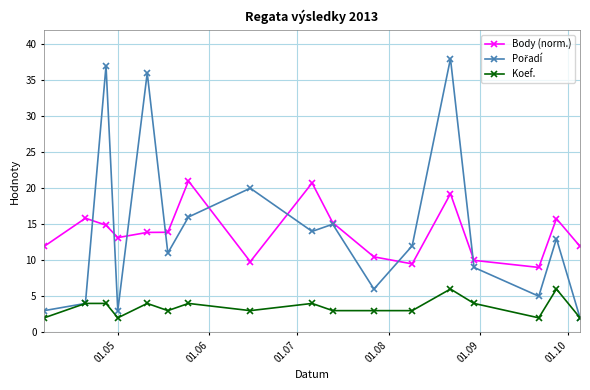

What is the value of the Koef. point at the 16th from the left?

6.0